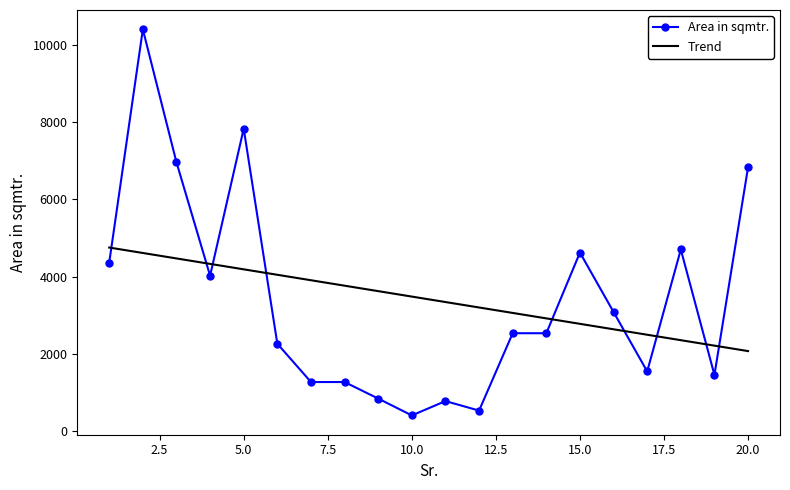

What is the difference between the values at 17 and 8?

275.0